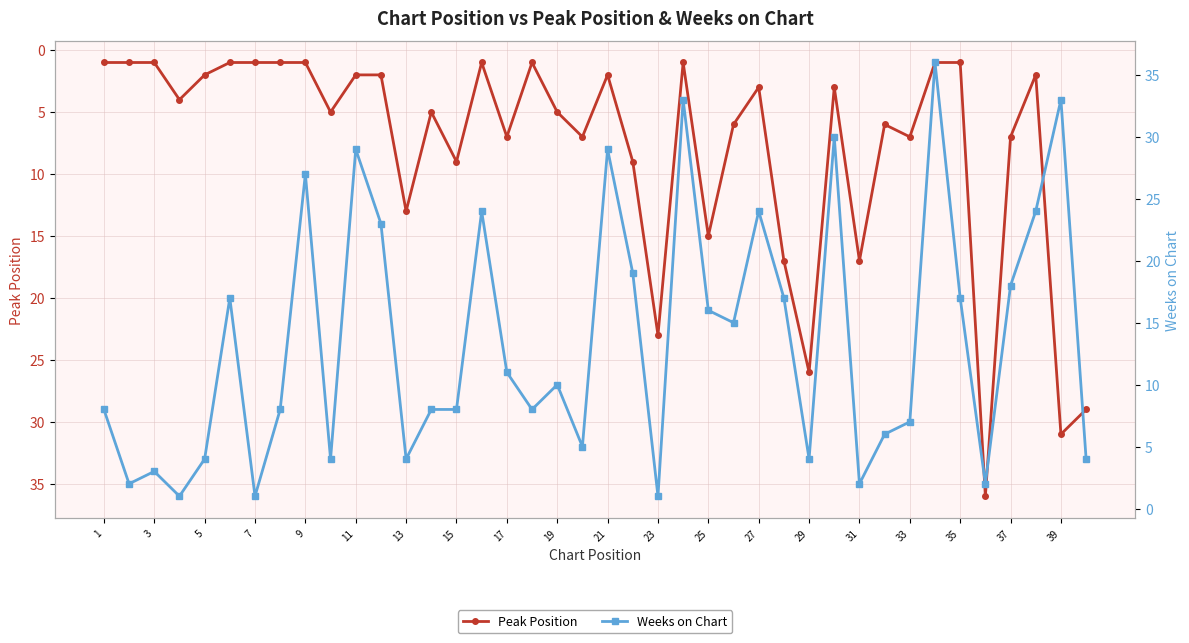

What value does the Peak Position series have at 25?

15